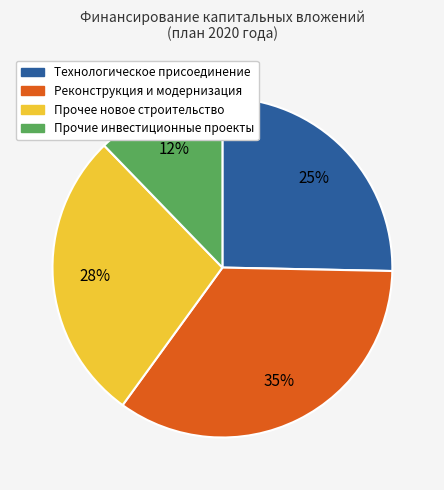

To the nearest percent, what is the average slice percentage?

25%